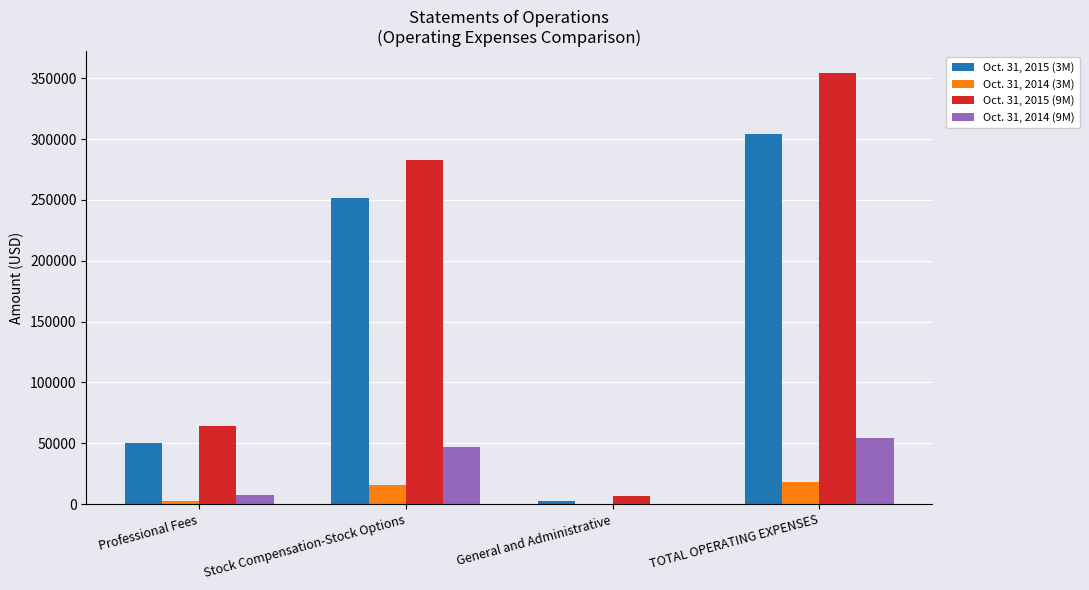

Which category has the highest value across all series?

TOTAL OPERATING EXPENSES